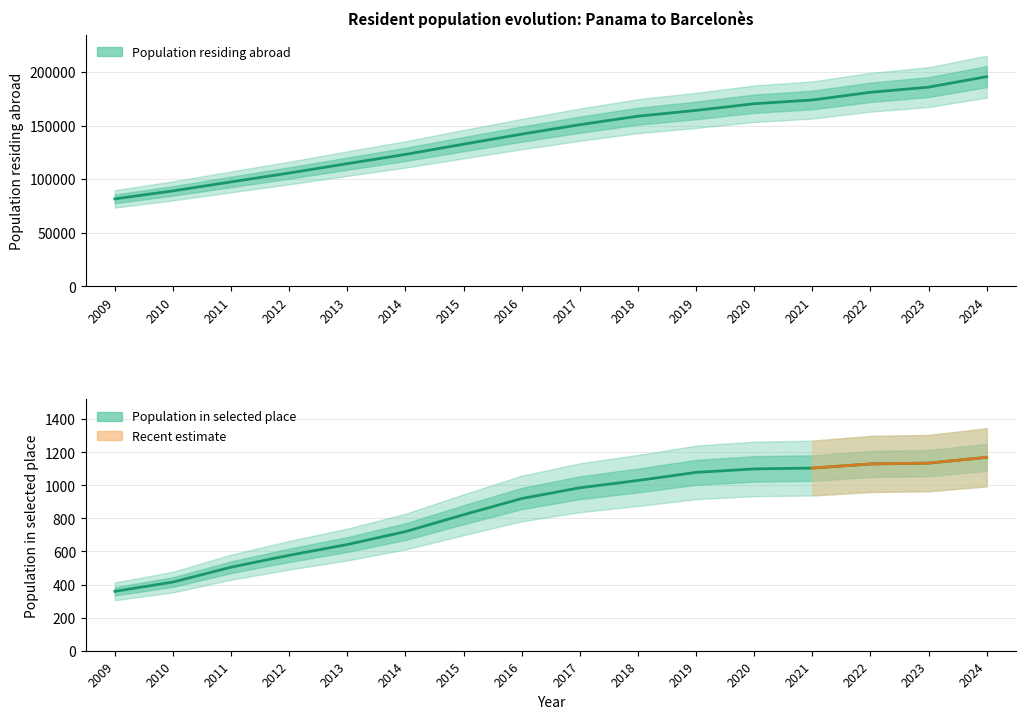

Is this an area chart (filled region under the line)?

No